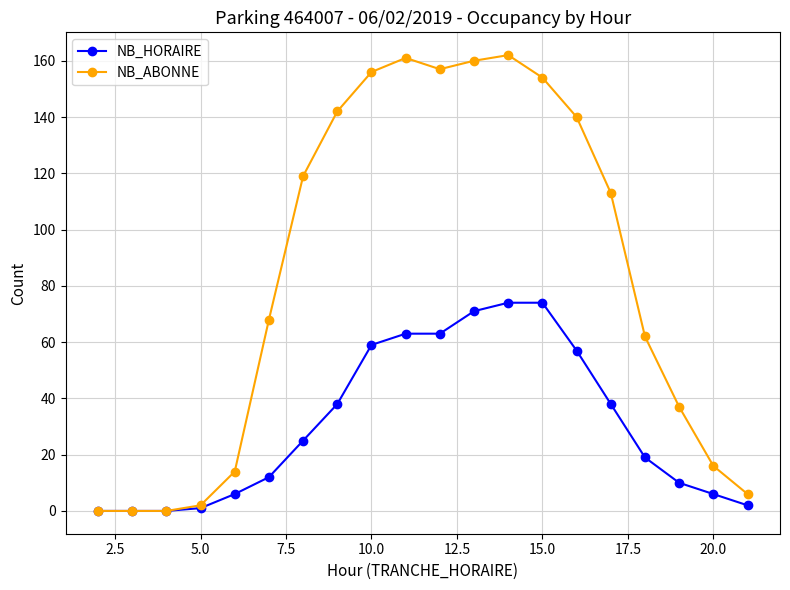

Does the chart have visible grid lines?

Yes